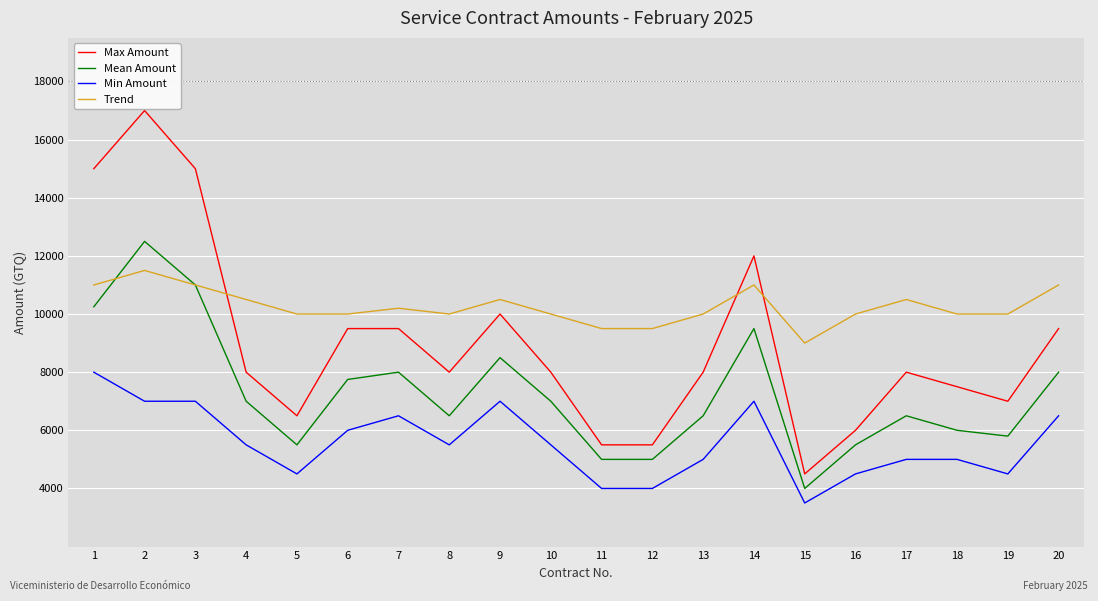

How many lines are shown in the chart?

4